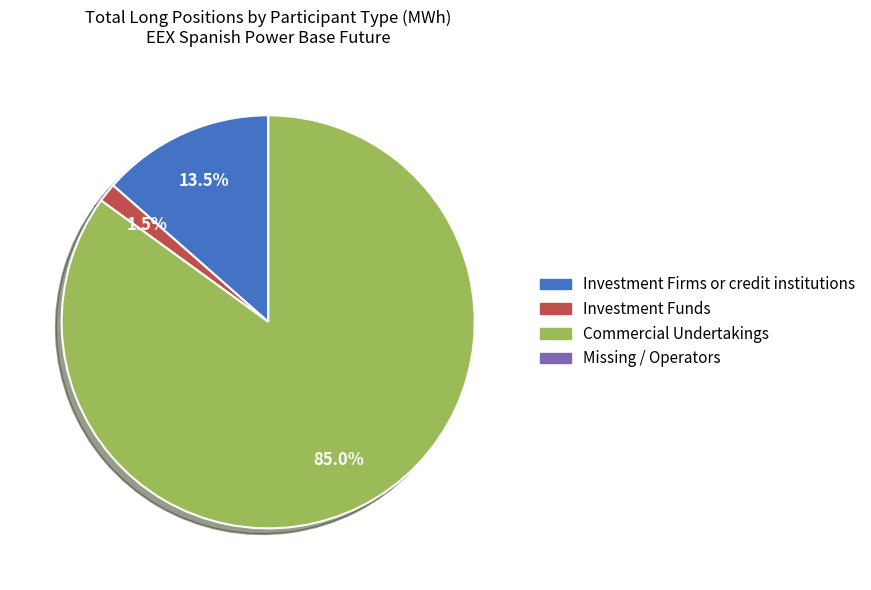

Is there any slice that represents more than half of the pie?

Yes